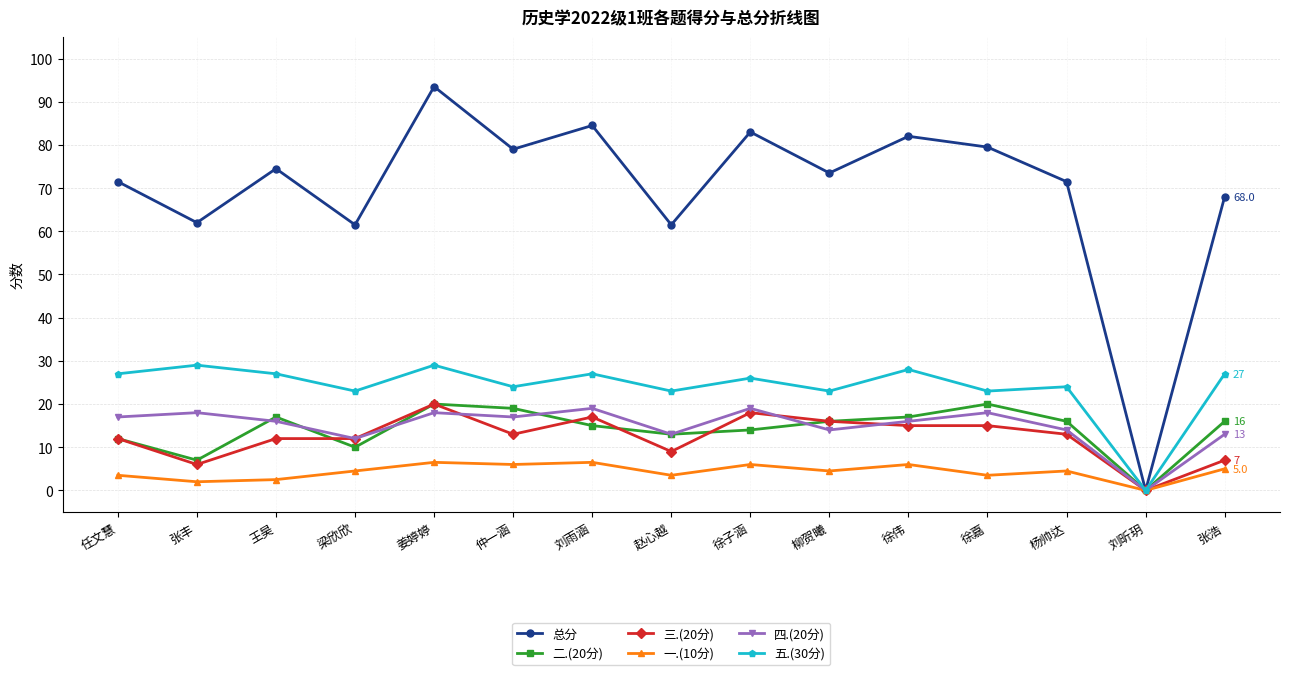

Is it true that 三.(20分) equals 12.0 at 王昊?

True